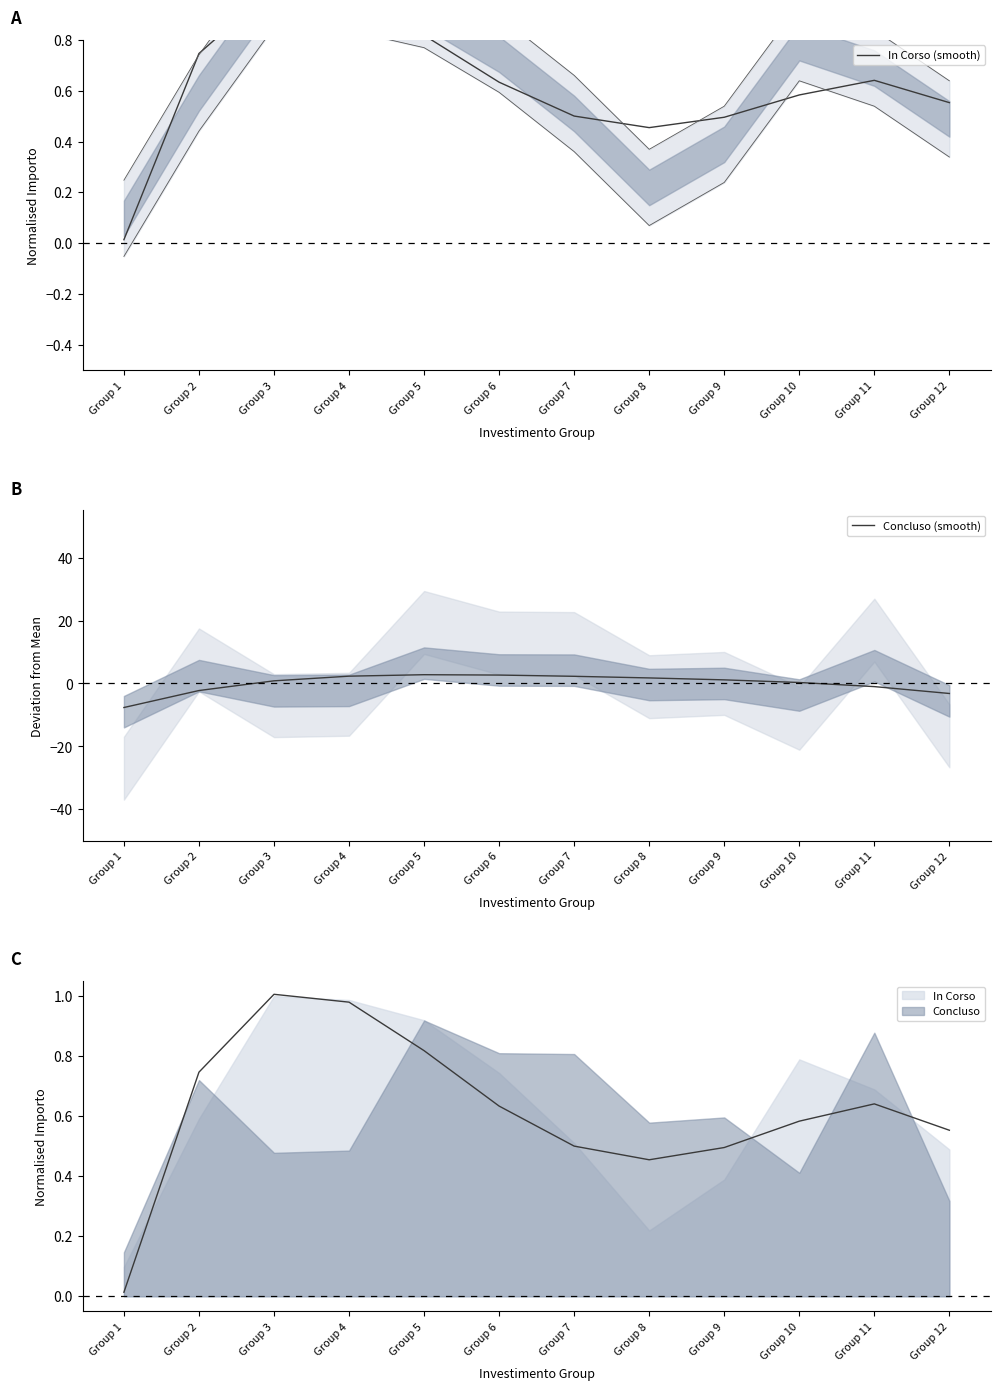

What is the minimum value shown in the chart?

-7.6